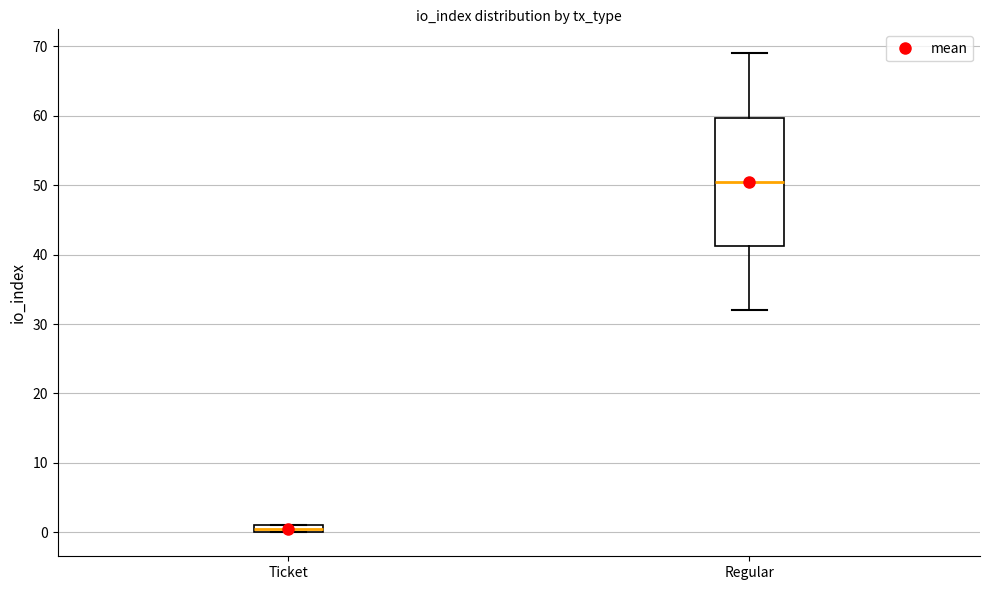

Which box's median line is the highest?

Regular